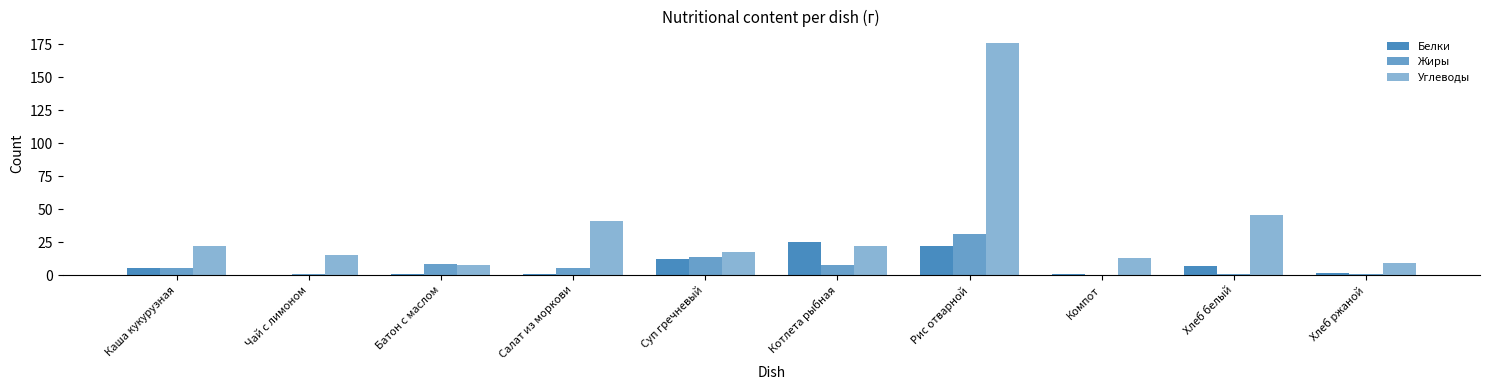

What is the spread (max minus min) of values at Чай с лимоном?

15.0